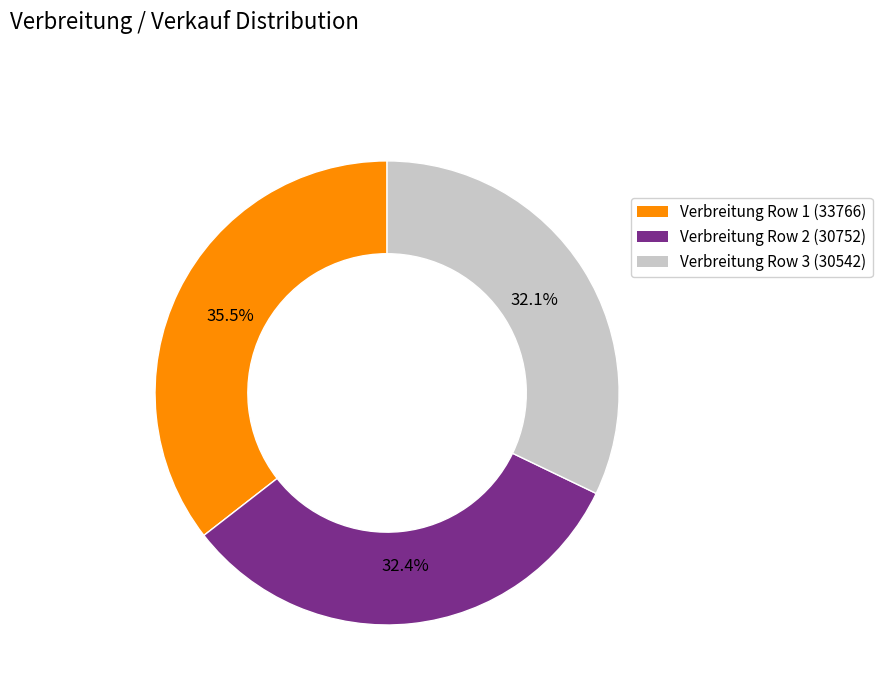

Count the number of slices in the pie.

3